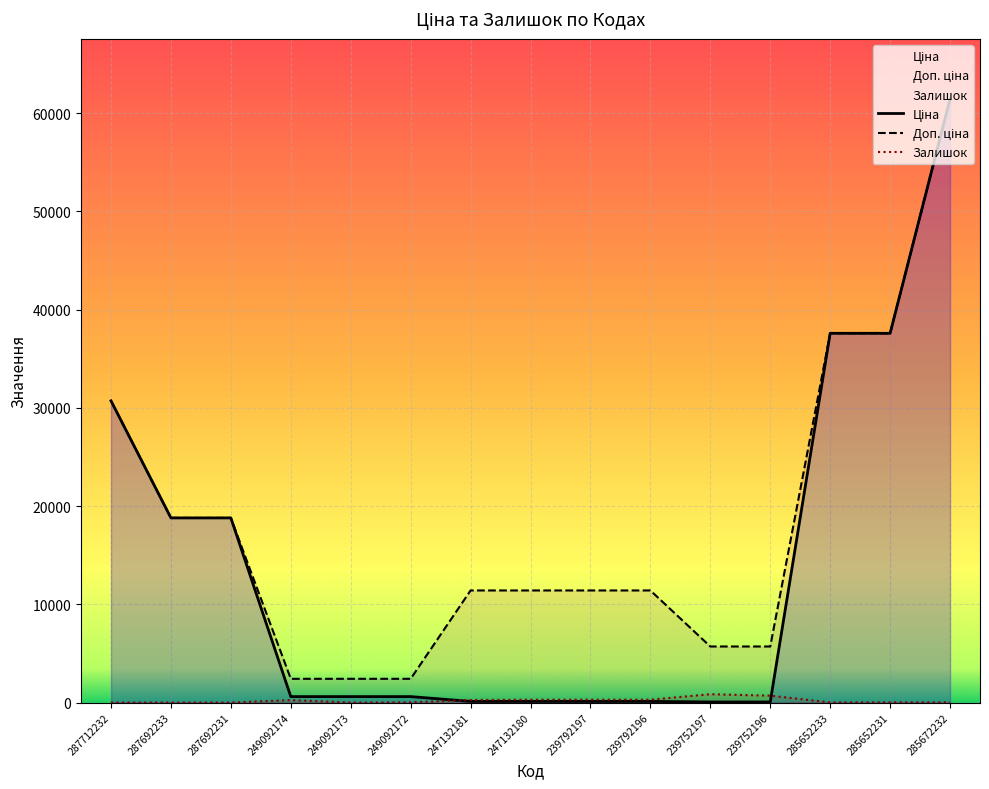

Reading left to right, what are all the values shown in this chart?

Ціна: 287712232=30717.1	287692233=18796.8	287692231=18796.8	249092174=603.7	249092173=603.7	249092172=603.7	247132181=114.1	247132180=114.1	239792197=114.1	239792196=114.1	239752197=57.0	239752196=57.0	285652233=37593.6	285652231=37593.6	285672232=61434.3
Доп. ціна: 287712232=30717.1	287692233=18796.8	287692231=18796.8	249092174=2414.8	249092173=2414.8	249092172=2414.8	247132181=11410.0	247132180=11410.0	239792197=11410.0	239792196=11410.0	239752197=5705.0	239752196=5705.0	285652233=37593.6	285652231=37593.6	285672232=61434.3
Залишок: 287712232=0.0	287692233=0.0	287692231=0.0	249092174=247.0	249092173=0.0	249092172=21.0	247132181=260.0	247132180=290.0	239792197=289.0	239792196=290.0	239752197=845.0	239752196=698.0	285652233=12.0	285652231=22.0	285672232=15.0